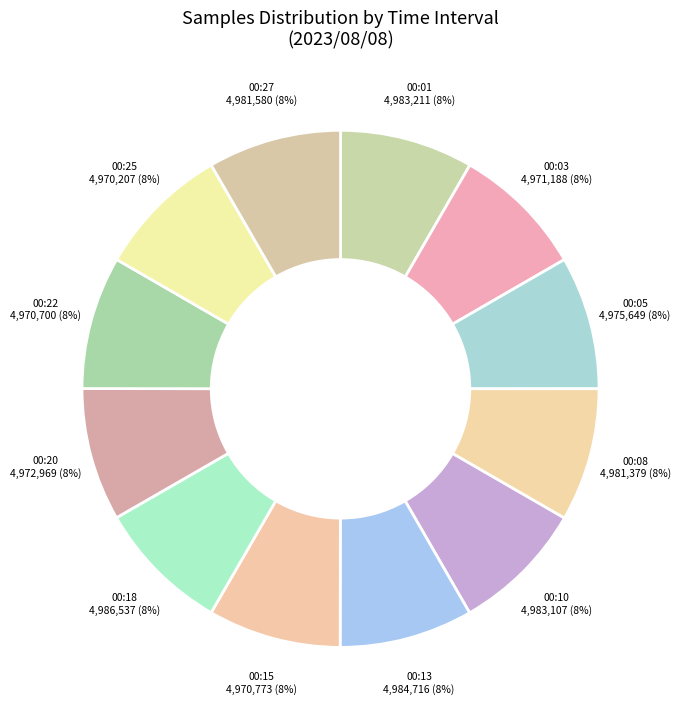

To the nearest percent, what portion does 00:13 represent?

8%